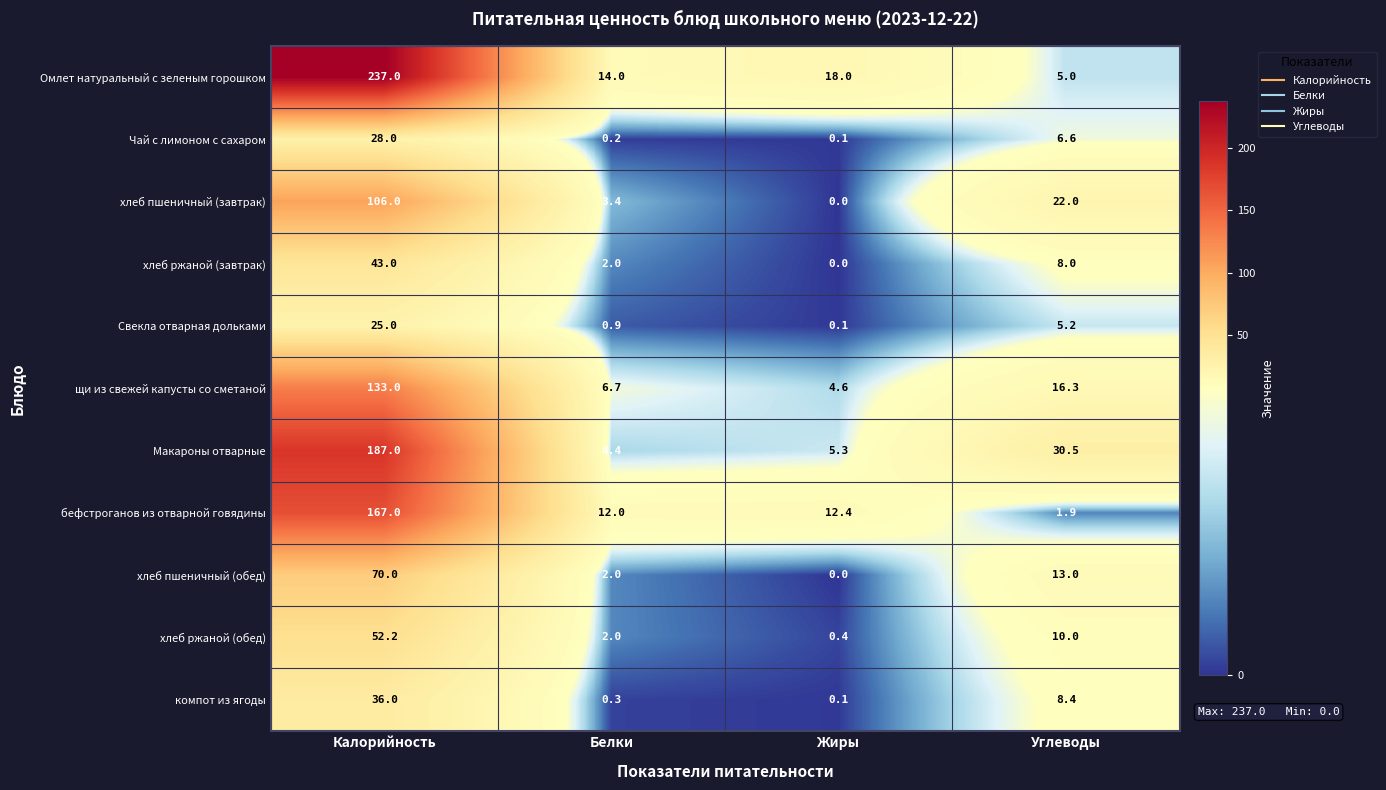

The компот из ягоды series shows 0.1 at Жиры. True or false?

True